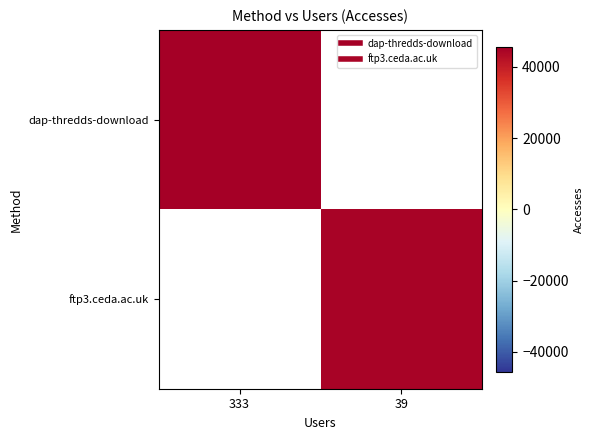

How many data points does each series have?

2